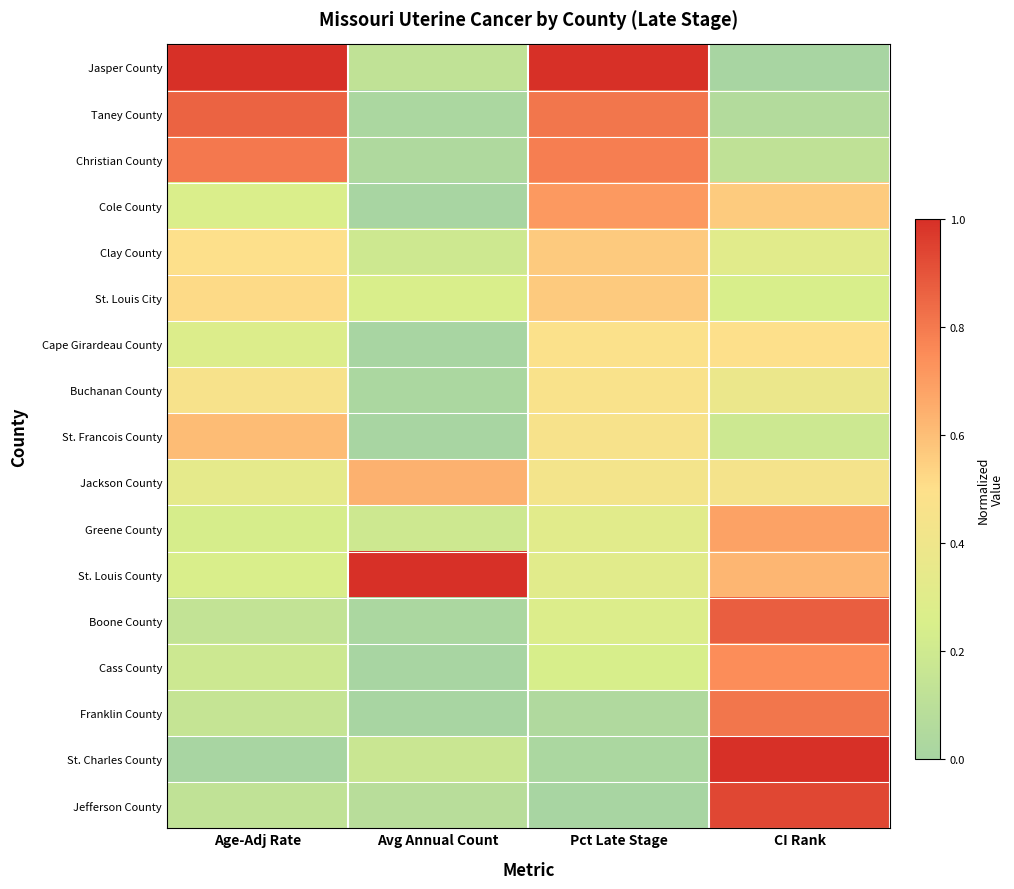

Reading right to left, transcribe all the data shown in this chart.

Jasper County: CI Rank=0.0	Pct Late Stage=1.0	Avg Annual Count=0.1	Age-Adj Rate=1.0
Taney County: CI Rank=0.1	Pct Late Stage=0.8	Avg Annual Count=0.0	Age-Adj Rate=0.9
Christian County: CI Rank=0.1	Pct Late Stage=0.8	Avg Annual Count=0.0	Age-Adj Rate=0.8
Cole County: CI Rank=0.6	Pct Late Stage=0.7	Avg Annual Count=0.0	Age-Adj Rate=0.3
Clay County: CI Rank=0.3	Pct Late Stage=0.6	Avg Annual Count=0.2	Age-Adj Rate=0.5
St. Louis City: CI Rank=0.2	Pct Late Stage=0.6	Avg Annual Count=0.3	Age-Adj Rate=0.5
Cape Girardeau County: CI Rank=0.5	Pct Late Stage=0.5	Avg Annual Count=0.0	Age-Adj Rate=0.3
Buchanan County: CI Rank=0.4	Pct Late Stage=0.5	Avg Annual Count=0.0	Age-Adj Rate=0.5
St. Francois County: CI Rank=0.2	Pct Late Stage=0.5	Avg Annual Count=0.0	Age-Adj Rate=0.6
Jackson County: CI Rank=0.4	Pct Late Stage=0.4	Avg Annual Count=0.6	Age-Adj Rate=0.3
Greene County: CI Rank=0.7	Pct Late Stage=0.3	Avg Annual Count=0.2	Age-Adj Rate=0.2
St. Louis County: CI Rank=0.6	Pct Late Stage=0.3	Avg Annual Count=1.0	Age-Adj Rate=0.3
Boone County: CI Rank=0.9	Pct Late Stage=0.3	Avg Annual Count=0.0	Age-Adj Rate=0.1
Cass County: CI Rank=0.7	Pct Late Stage=0.2	Avg Annual Count=0.0	Age-Adj Rate=0.2
Franklin County: CI Rank=0.8	Pct Late Stage=0.0	Avg Annual Count=0.0	Age-Adj Rate=0.1
St. Charles County: CI Rank=1.0	Pct Late Stage=0.0	Avg Annual Count=0.2	Age-Adj Rate=0.0
Jefferson County: CI Rank=0.9	Pct Late Stage=0.0	Avg Annual Count=0.1	Age-Adj Rate=0.1